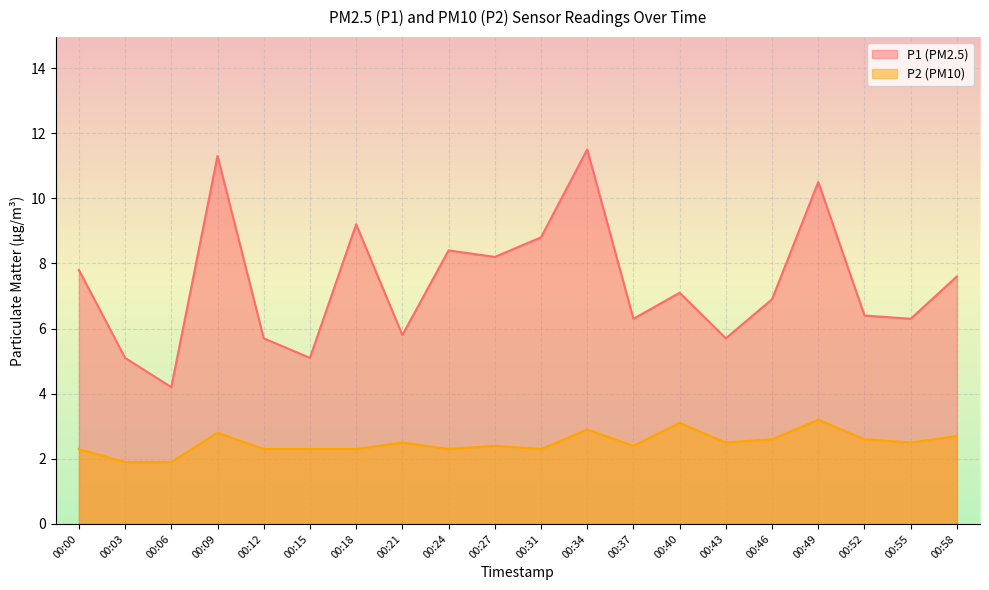

List the labels in order of P1 value, smallest first.

00:06, 00:03, 00:15, 00:12, 00:43, 00:21, 00:37, 00:55, 00:52, 00:46, 00:40, 00:58, 00:00, 00:27, 00:24, 00:31, 00:18, 00:49, 00:09, 00:34